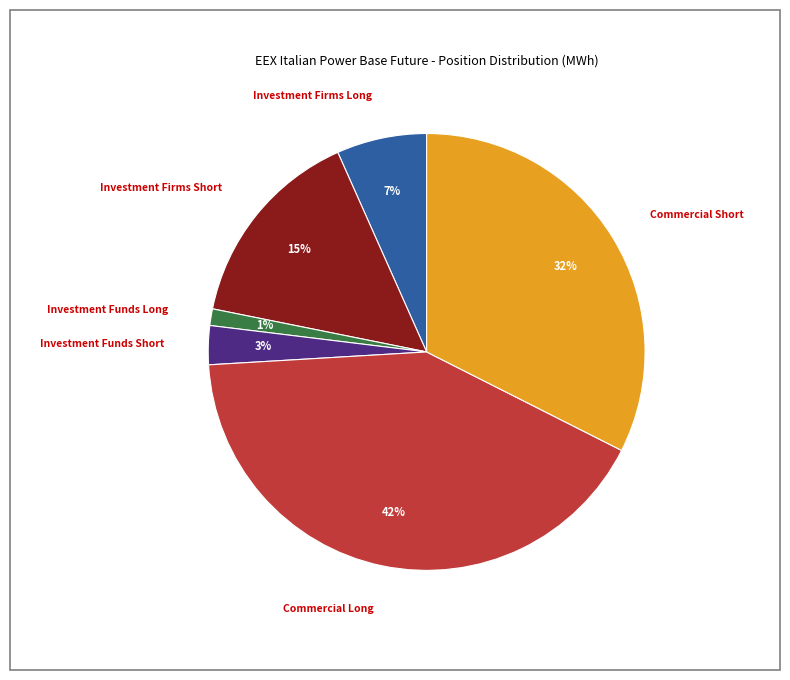

How many slices are in this pie chart?

6